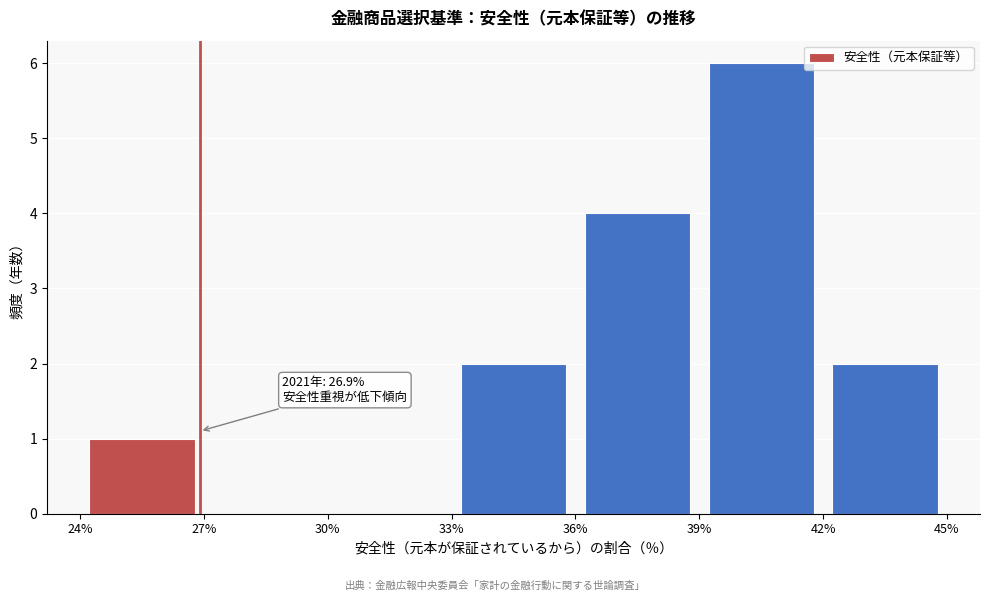

Which range on the x-axis has the tallest bar?

39% to 42%